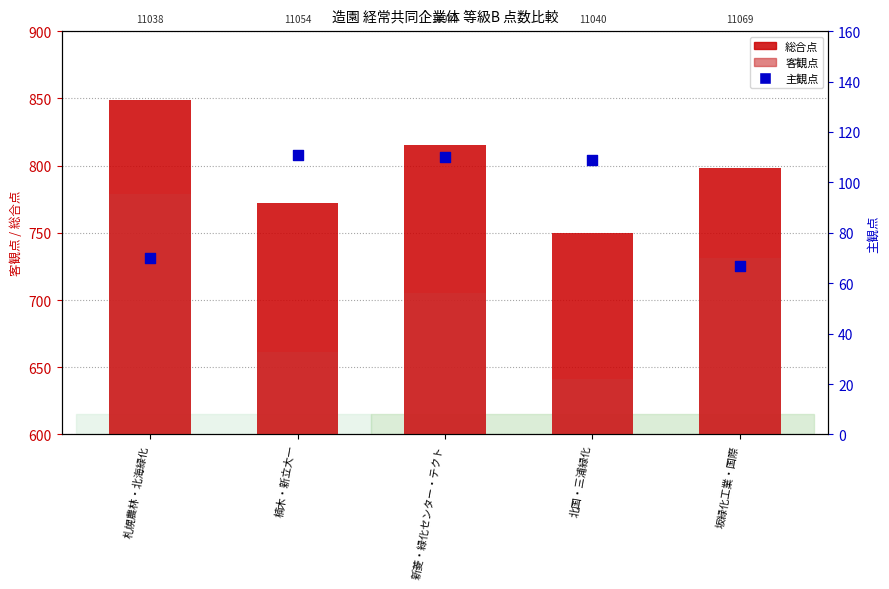

What is the total value across all series at 新菱・緑化センター・テクト?

1630